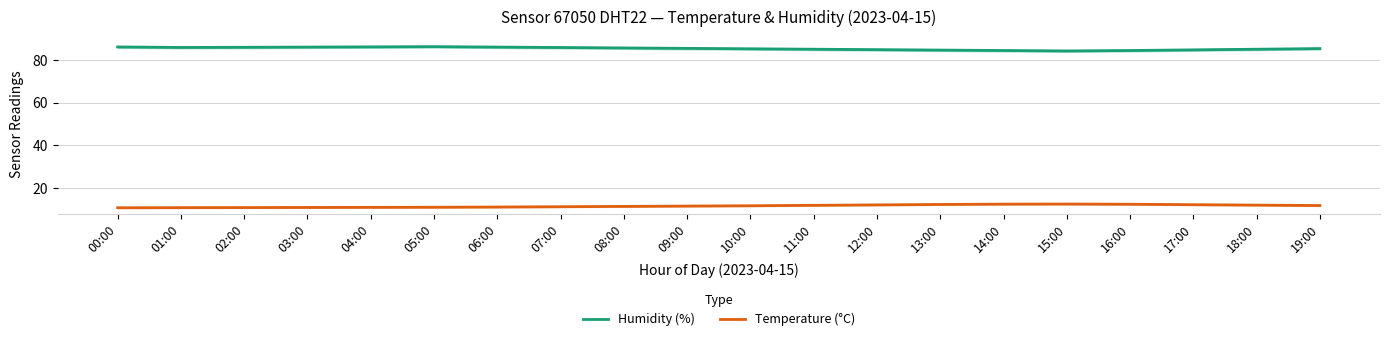

Which series has the largest total across all categories?

Humidity (%)